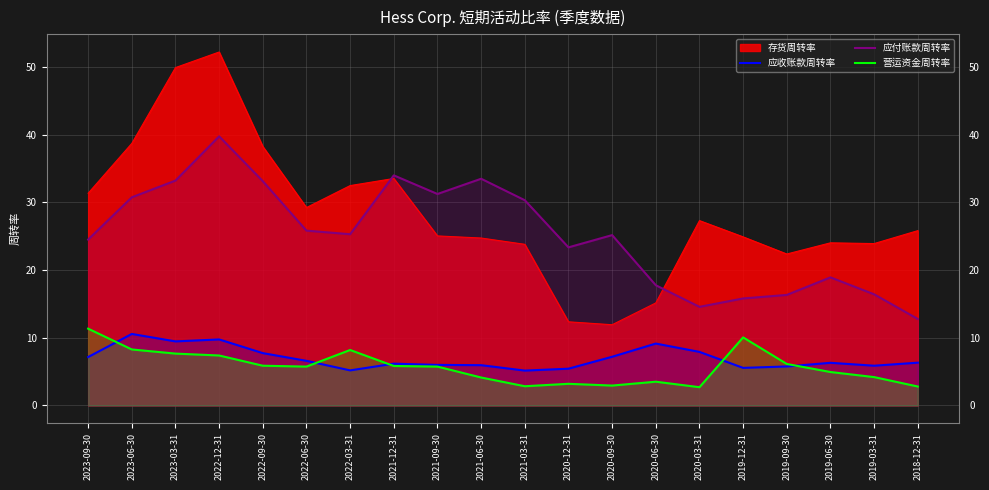

Where does the 营运资金周转率 series first go above 5?

2023-09-30